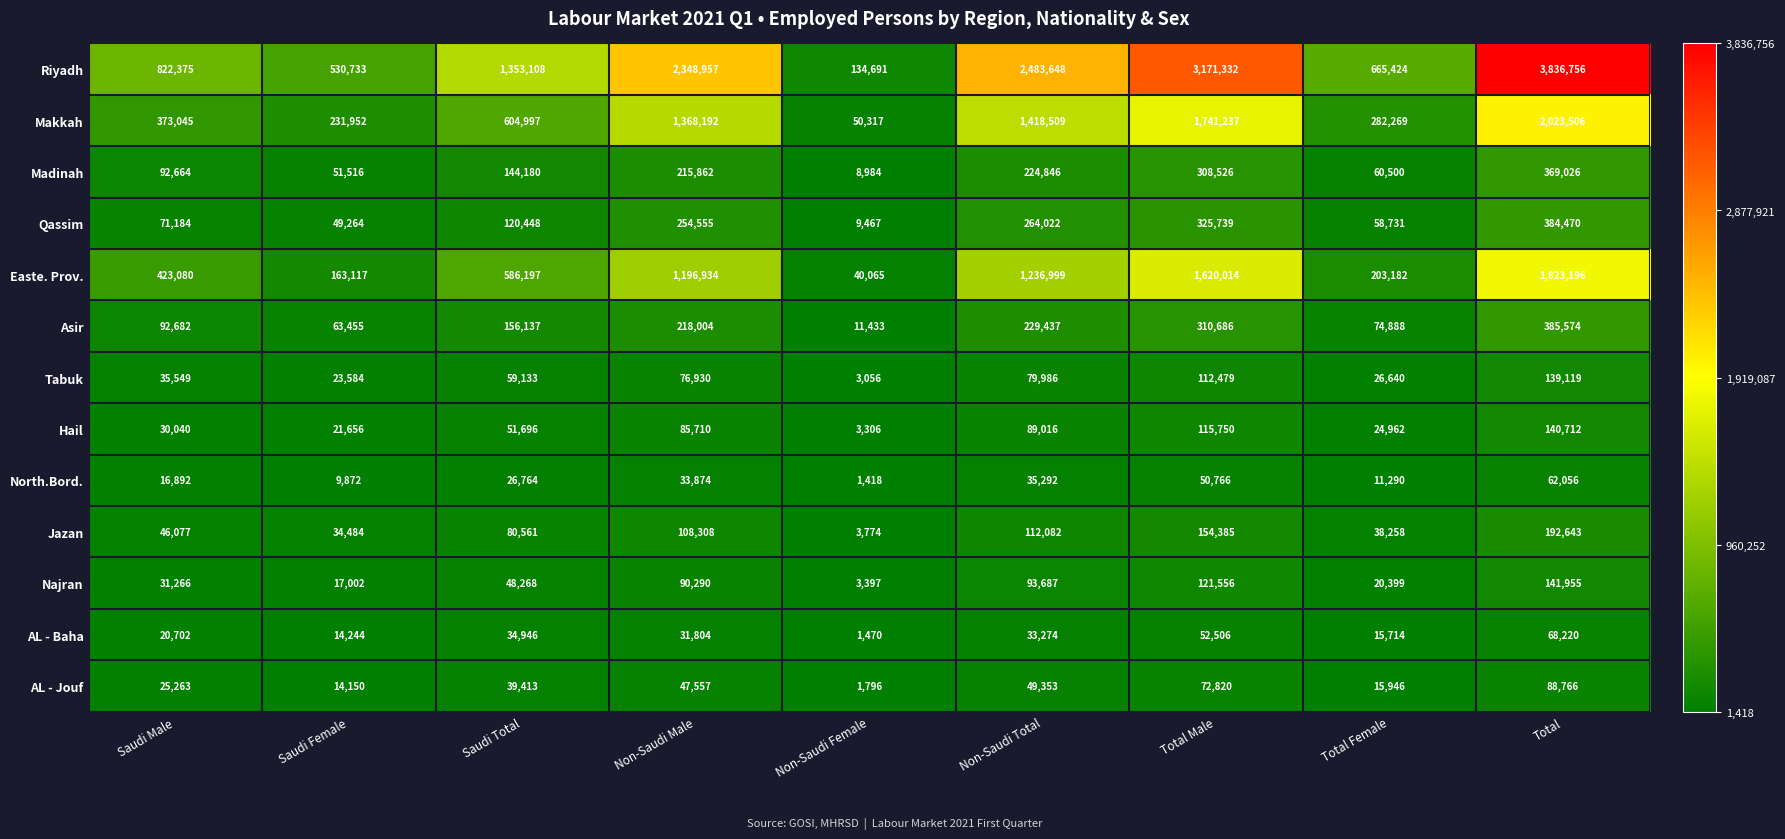

What is the maximum value shown in the chart?

3836756